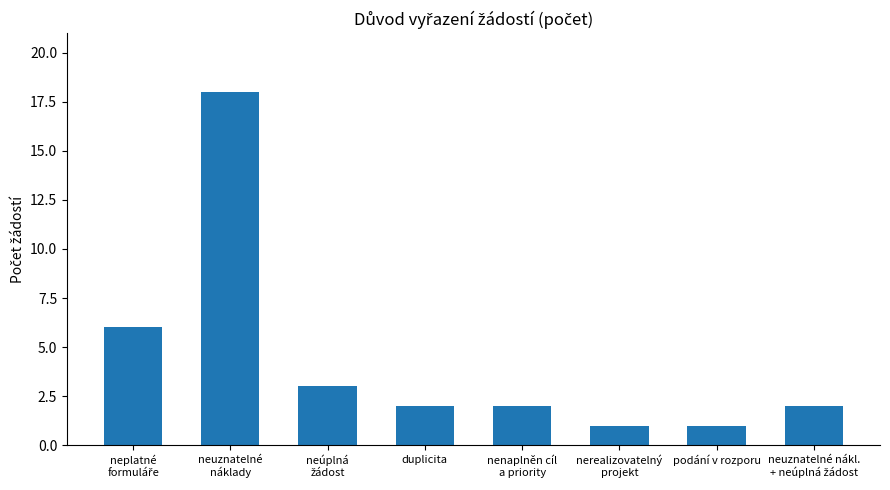

Reading left to right, list all the values displayed in this chart.

6	18	3	2	2	1	1	2